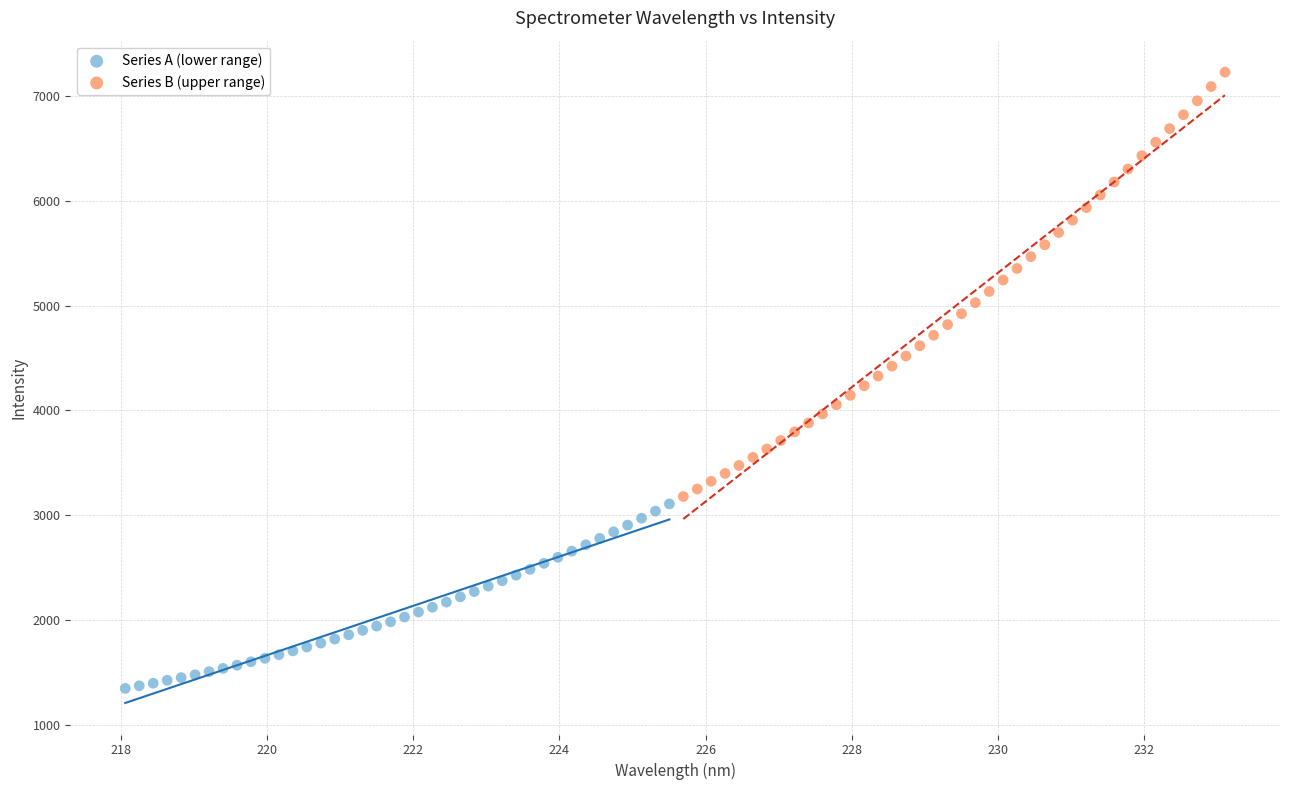

Which series has the widest spread of Y values?

Series B (upper range)